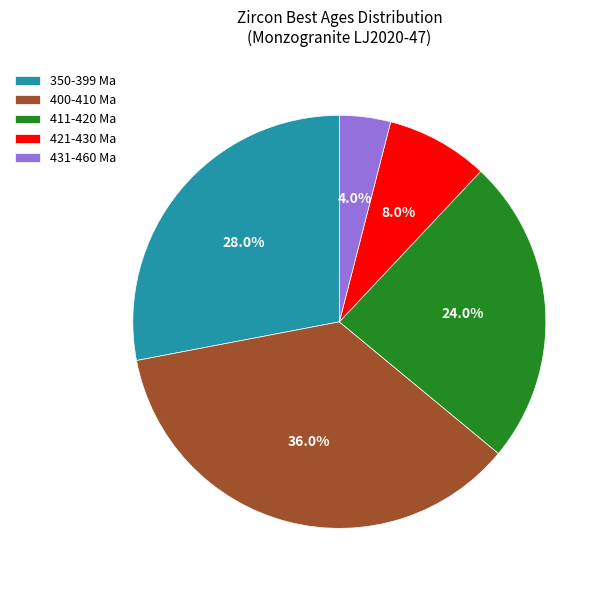

Is there any slice that represents more than half of the pie?

No